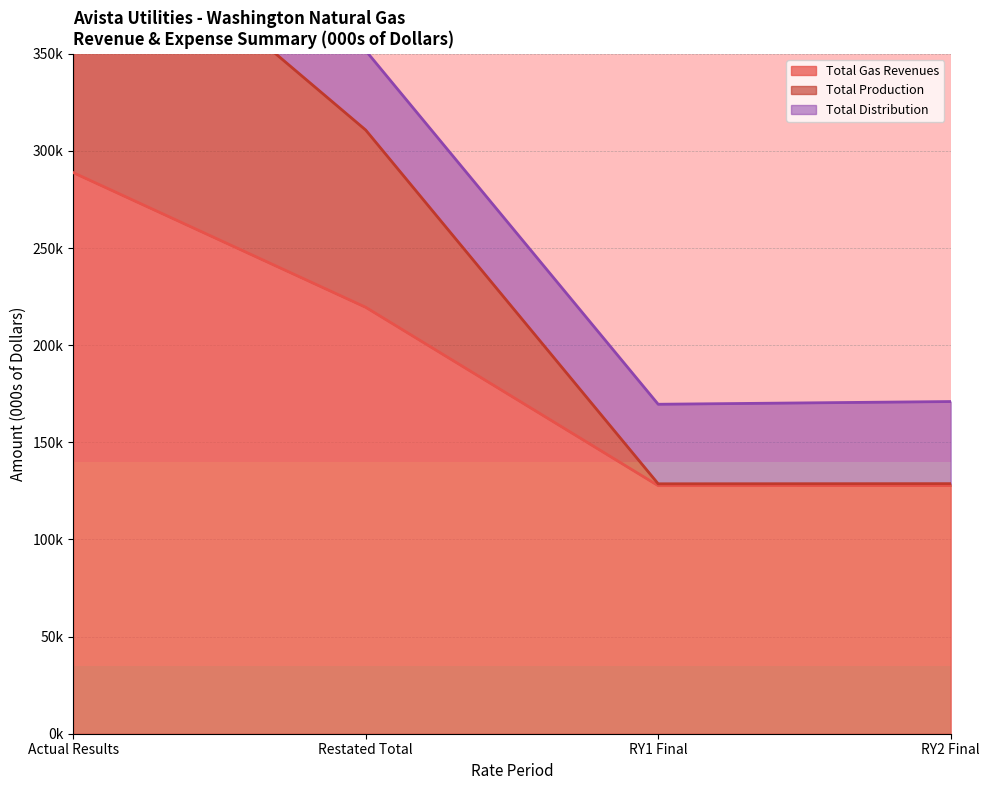

What is the label of the 1st point from the left?

Actual Results